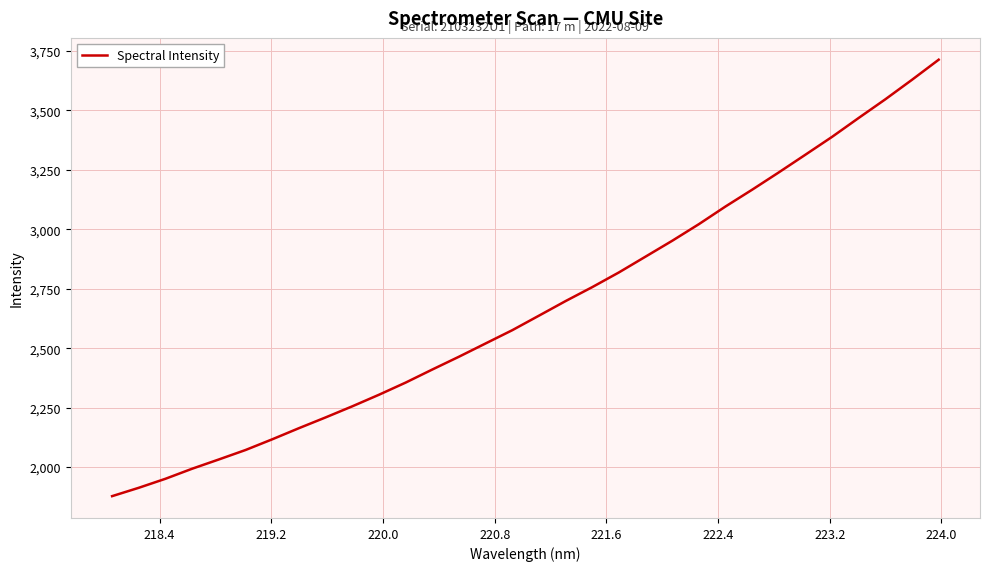

What is the minimum value shown in the chart?

1877.4